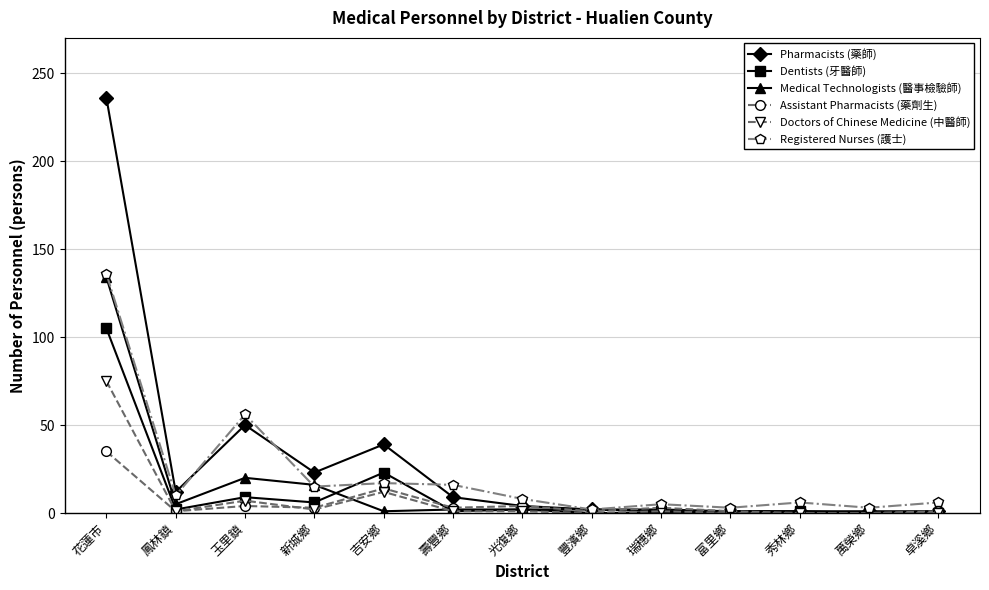

What is the average value of the Registered Nurses (護士) series?

22